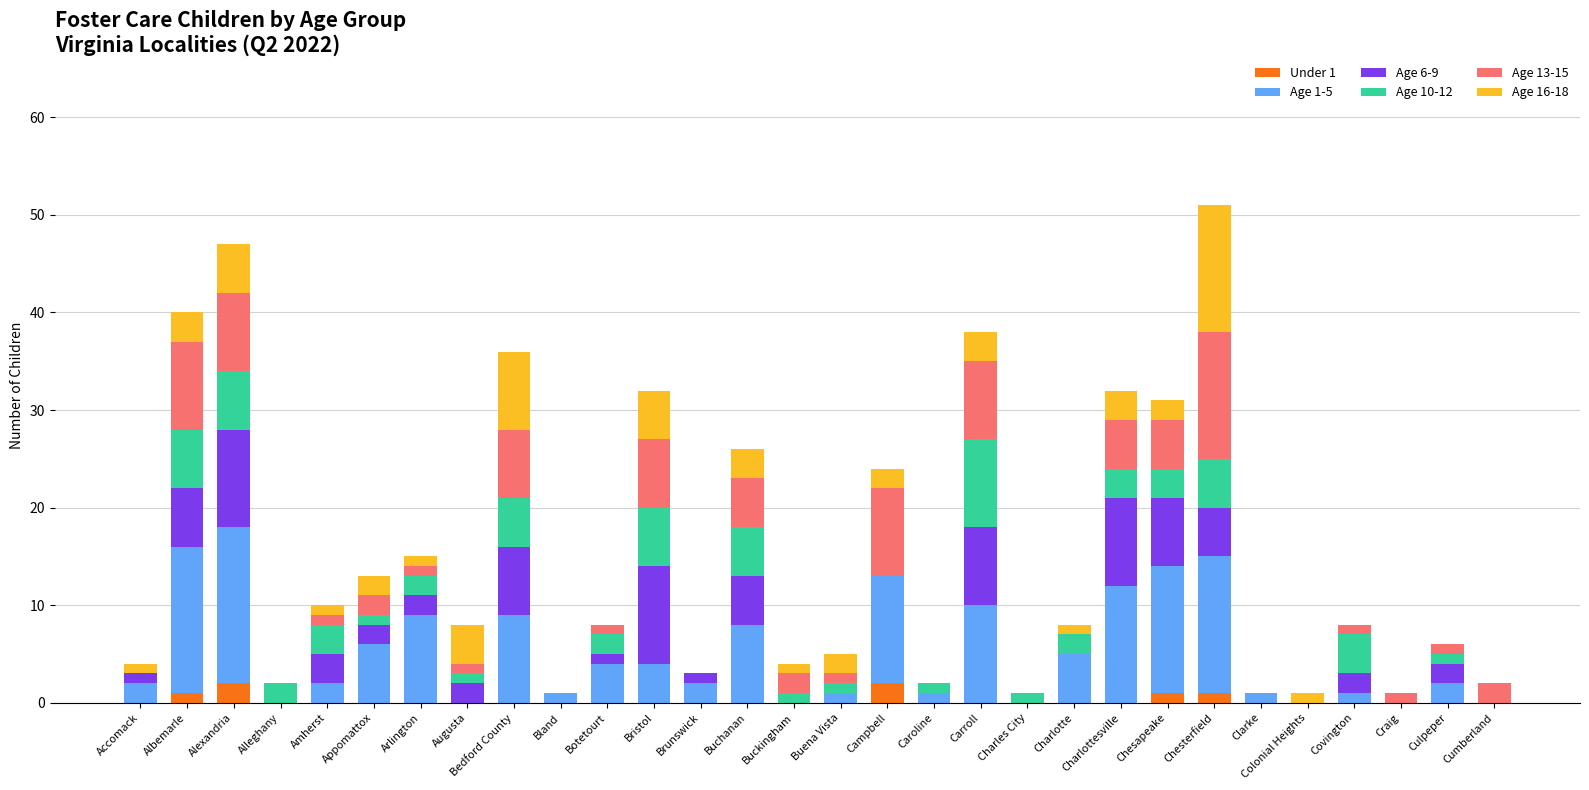

How many Age 6-9 values are between 0 and 5?

23